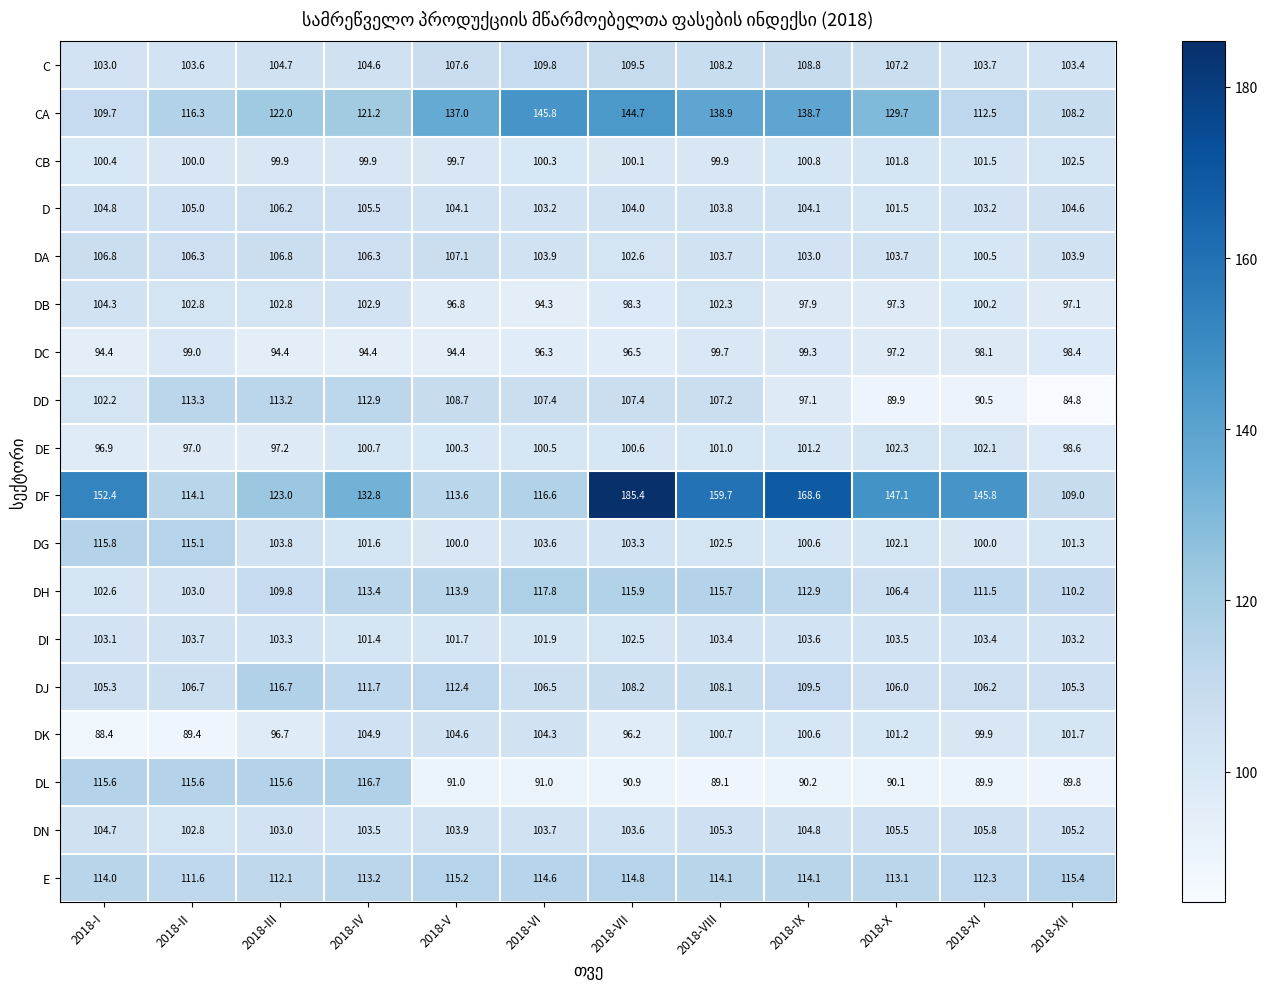

Count the number of categories in the chart.

12